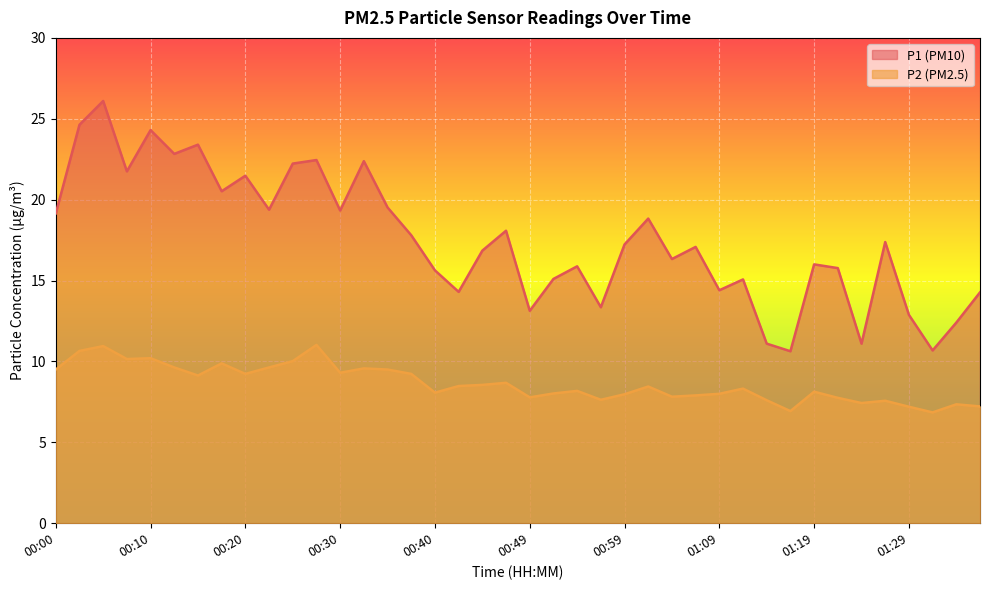

What is the difference between the second highest and minimum values in the P2 series?

4.1